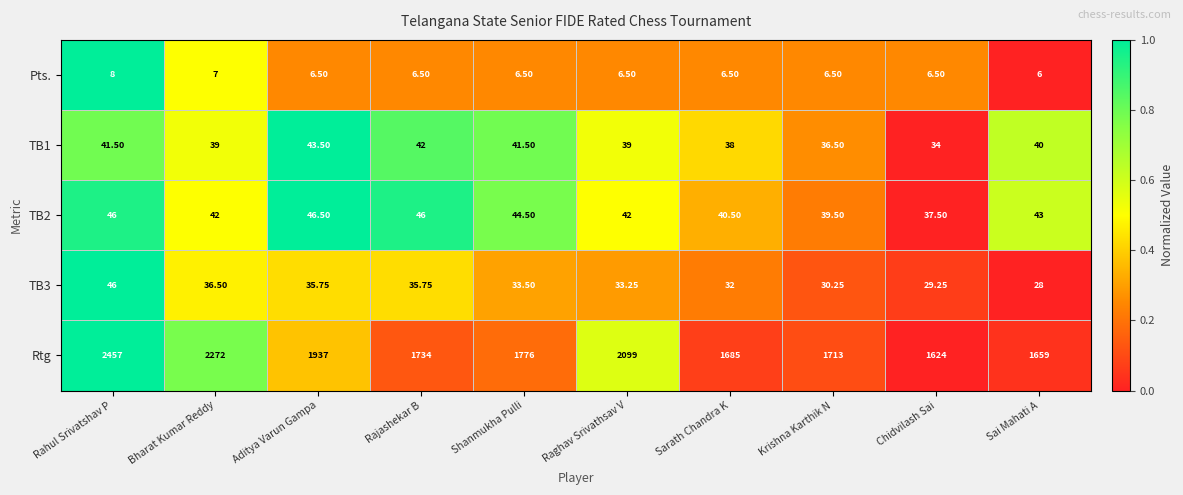

At which category does the chart reach its minimum across all series?

Sai Mahati A